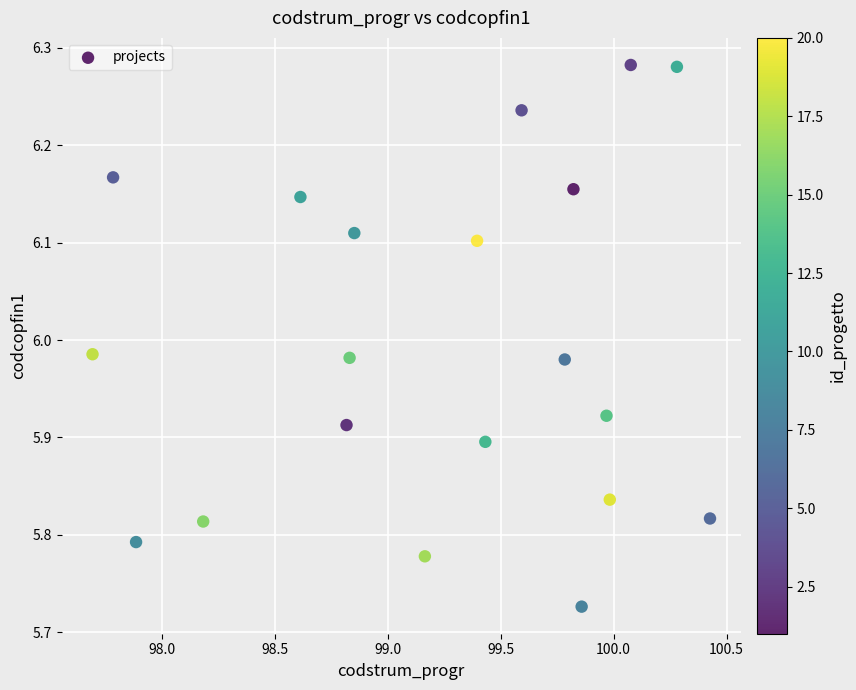

What is the range of X values (max minus min)?

2.7